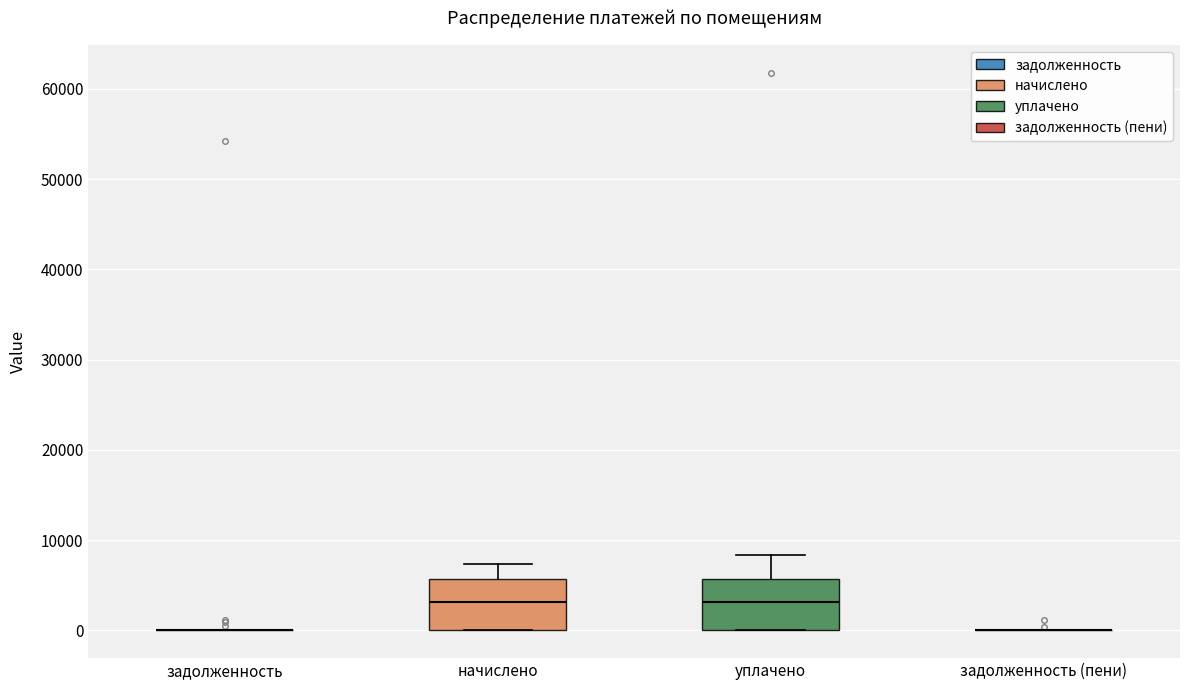

Reading left to right, read every box against the y-axis: the position of its median line, the range the box covers, and the ends of its whiskers. The values are not printed on the chart, so give them approximately, as read against the axis.

задолженность: box collapsed to a line at 0, whiskers 0 to 0
начислено: median 3000, box 0 to 6000, whiskers 0 to 7000
уплачено: median 3000, box 0 to 6000, whiskers 0 to 8000
задолженность (пени): box collapsed to a line at 0, whiskers 0 to 0